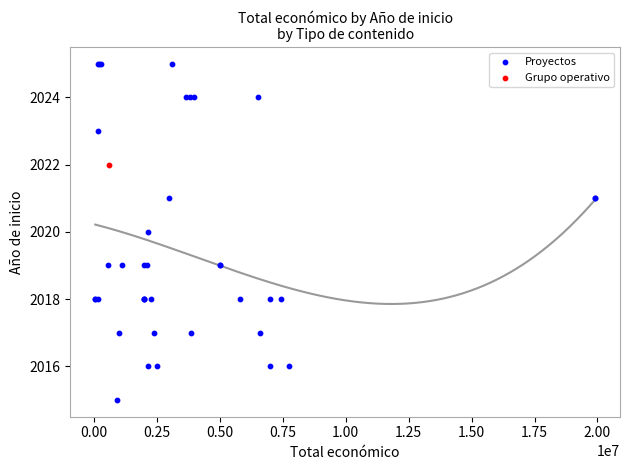

What are all the series names shown in the legend?

Proyectos, Grupo operativo